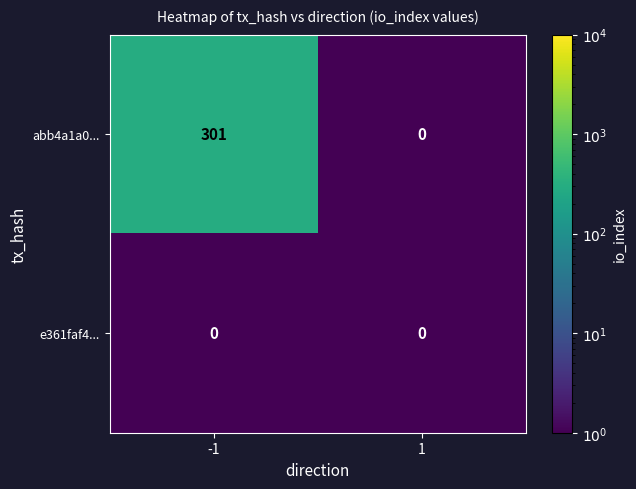

Which series changed the most between -1 and 1?

abb4a1a0...